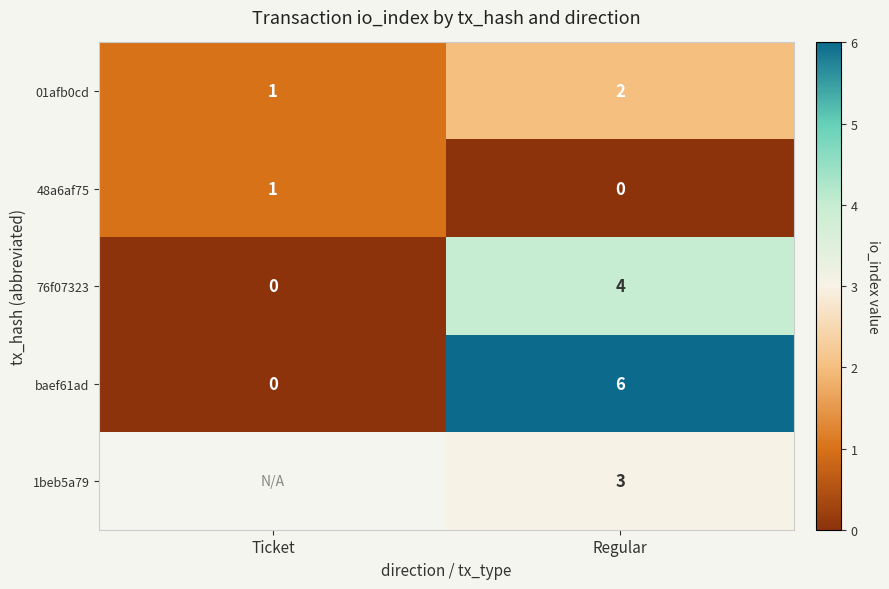

How many values in 76f07323 are above zero?

1